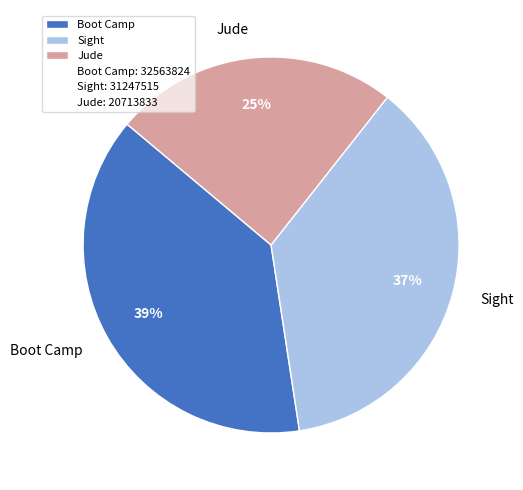

What is the smallest slice in the pie chart?

Jude